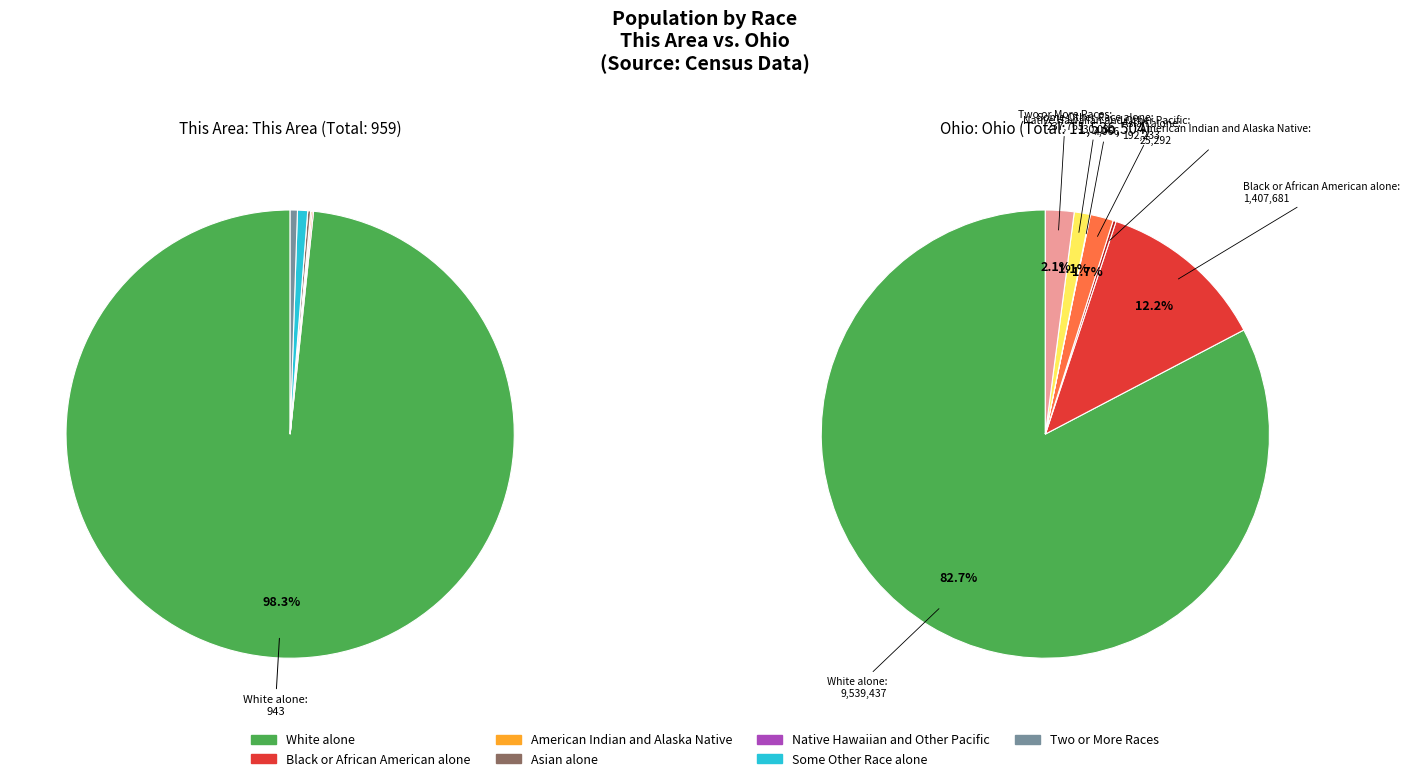

The Native Hawaiian and Other Pacific slice represents 0% of the pie. True or false?

True